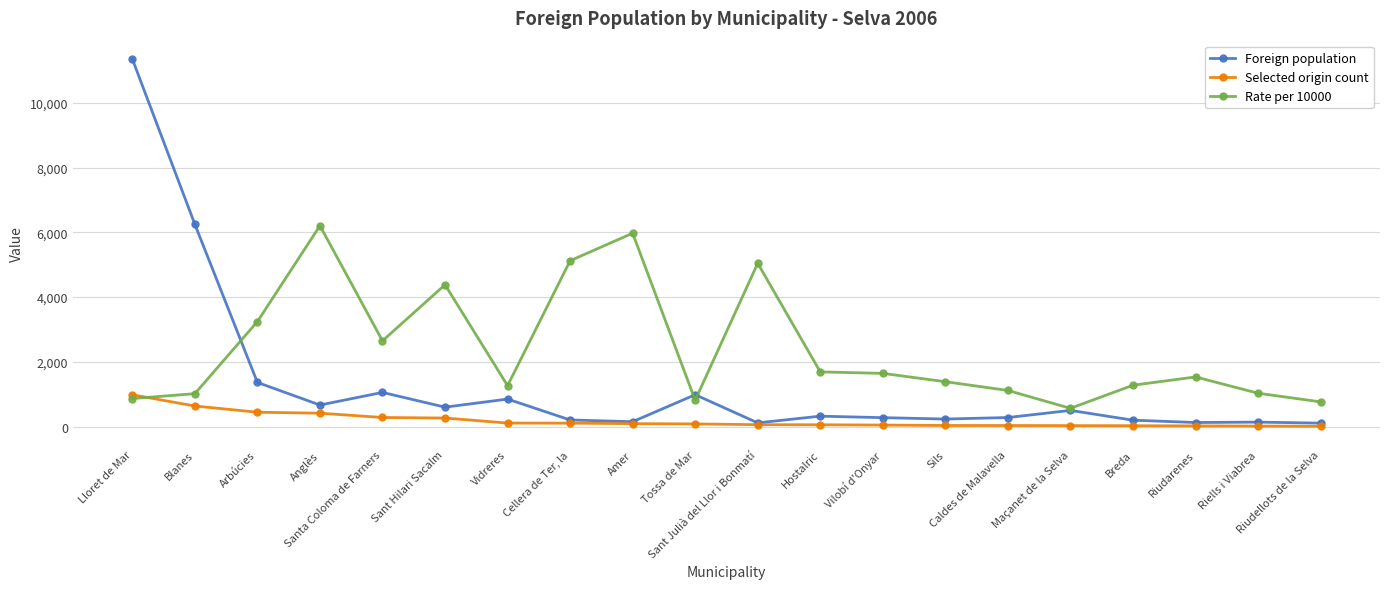

What is the difference between the maximum and minimum values in the Selected origin count series?

973